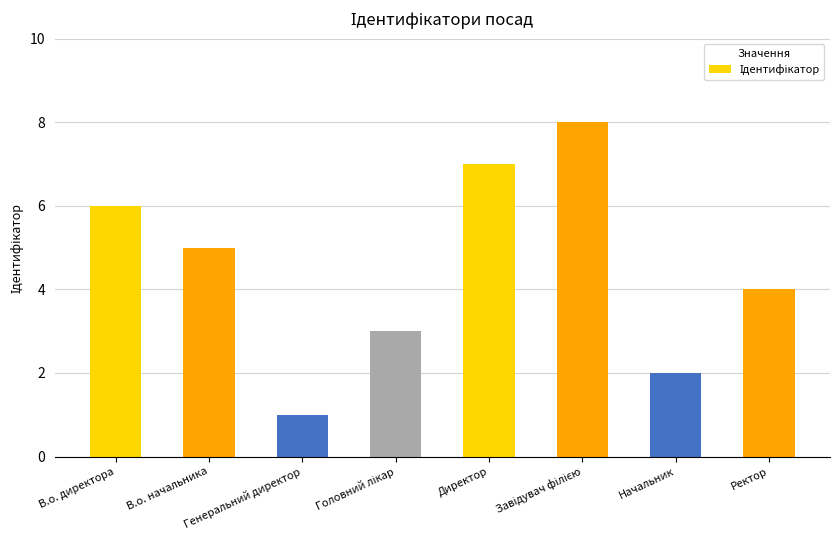

Approximately how many times larger is the value at Начальник compared to В.о. начальника?

0.4